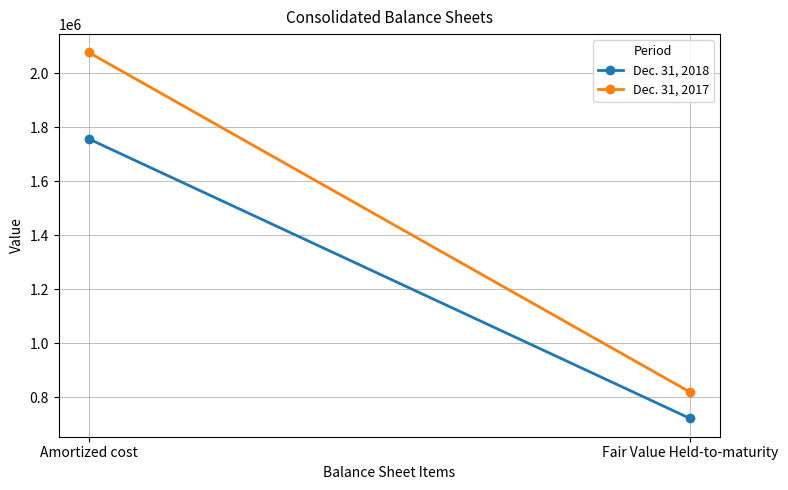

At which category is the sum across all series the highest?

Amortized cost